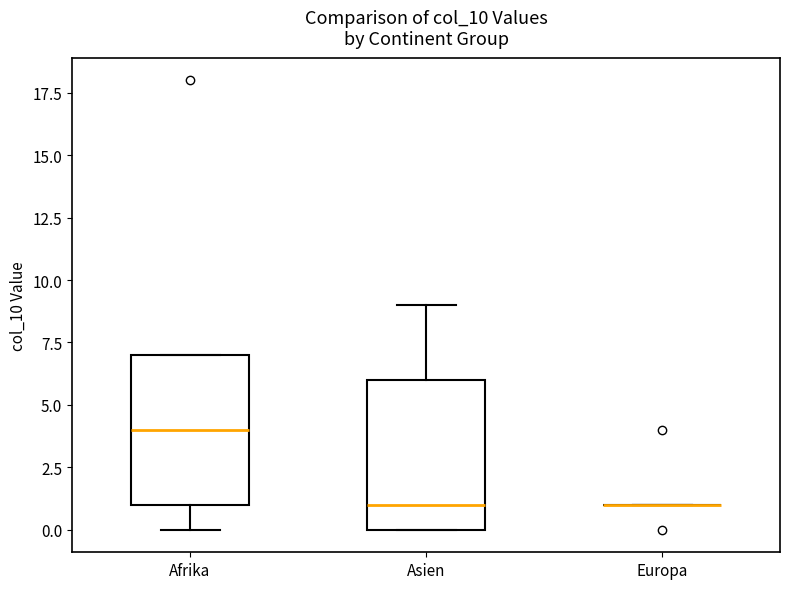

Reading left to right, transcribe this box plot: for each box, give where its median line is, the range the box spans, and where its two whiskers end, as read against the y-axis. The values are not printed on the chart, so give them approximately, as read against the axis.

Afrika: median 4, box 1 to 7, whiskers 0 to 7
Asien: median 1, box 0 to 6, whiskers 0 to 9
Europa: box collapsed to a line at 1, whiskers 1 to 1